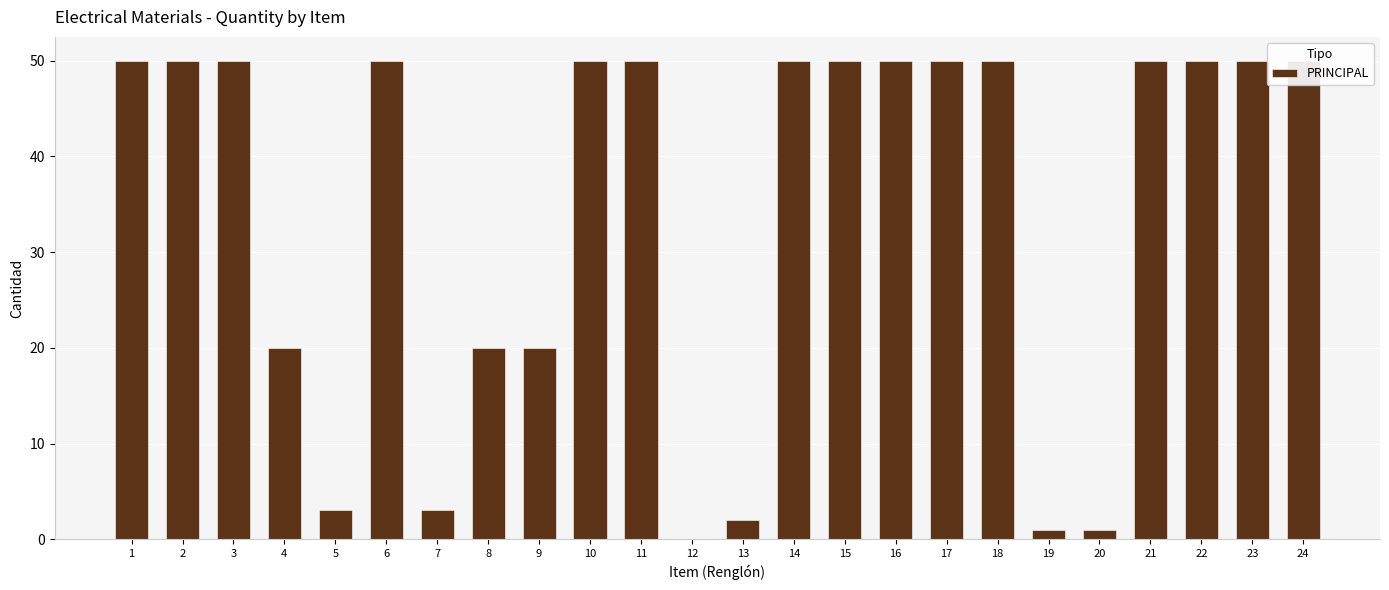

List the labels in order of value, smallest first.

12, 19, 20, 13, 5, 7, 4, 8, 9, 1, 2, 3, 6, 10, 11, 14, 15, 16, 17, 18, 21, 22, 23, 24